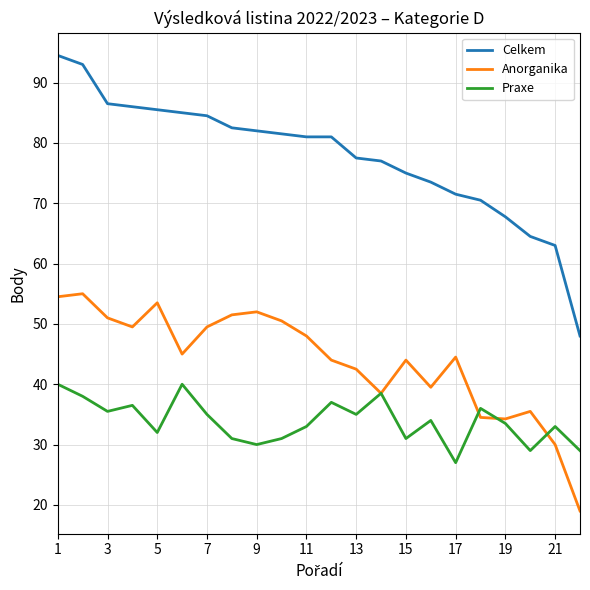

Which series has the largest range (max minus min)?

Celkem